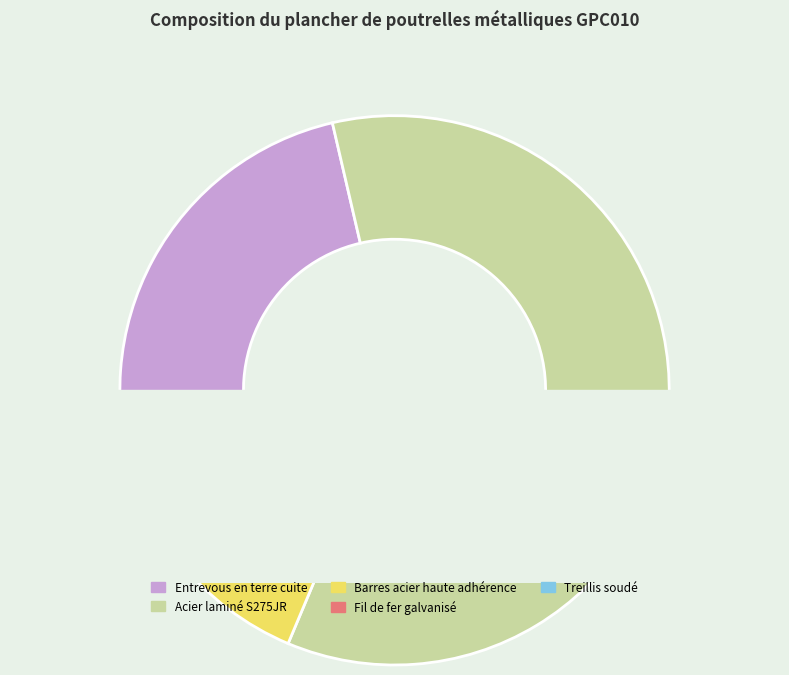

The Barres acier haute adhérence slice represents 8% of the pie. True or false?

True